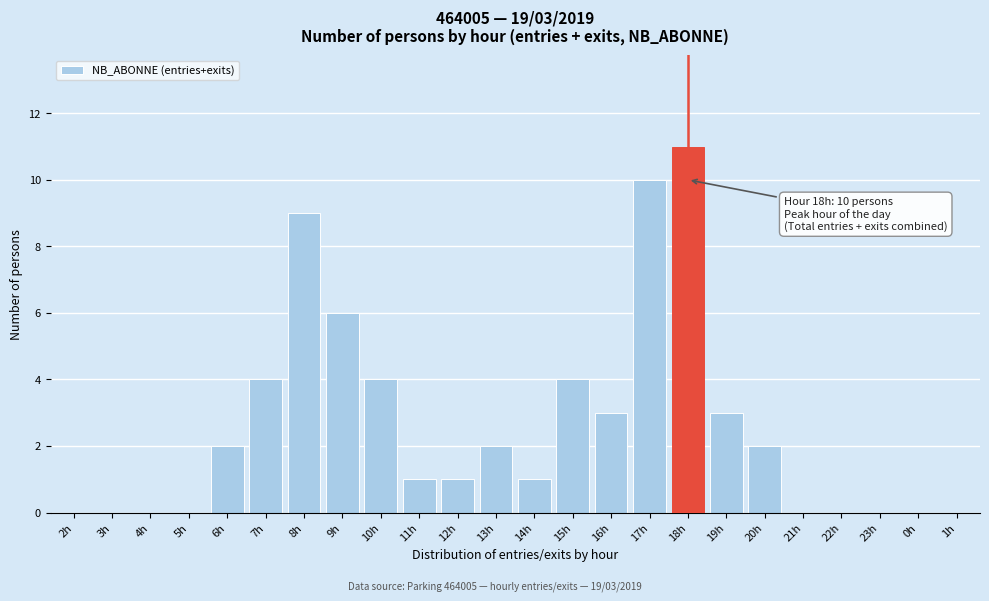

Reading left to right, list all the values displayed in this chart.

2h=0	3h=0	4h=0	5h=0	6h=2	7h=4	8h=9	9h=6	10h=4	11h=1	12h=1	13h=2	14h=1	15h=4	16h=3	17h=10	18h=11	19h=3	20h=2	21h=0	22h=0	23h=0	0h=0	1h=0